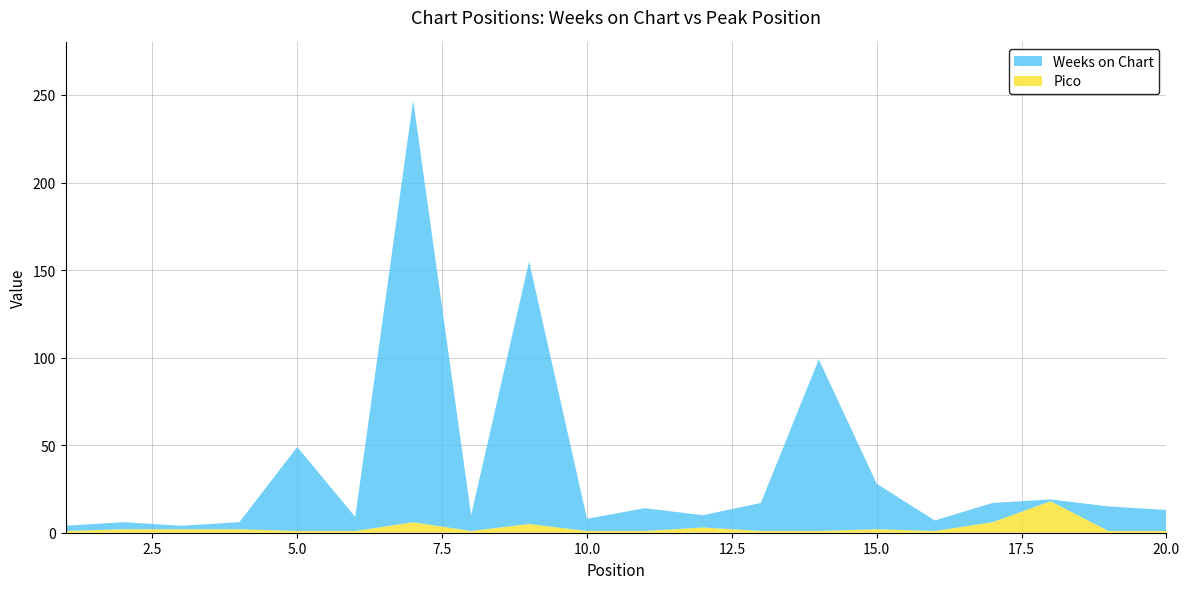

What is the highest value of the Pico series?

18